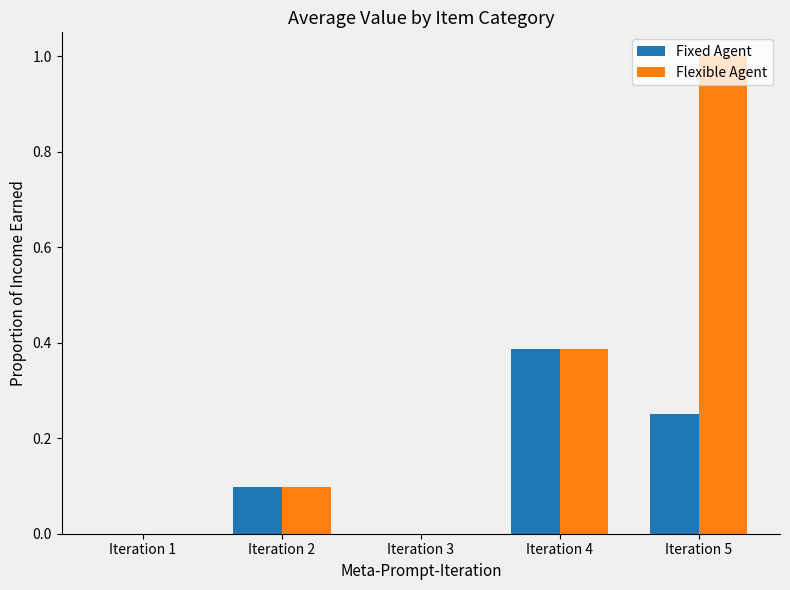

Which label corresponds to the largest value in the chart?

Iteration 5